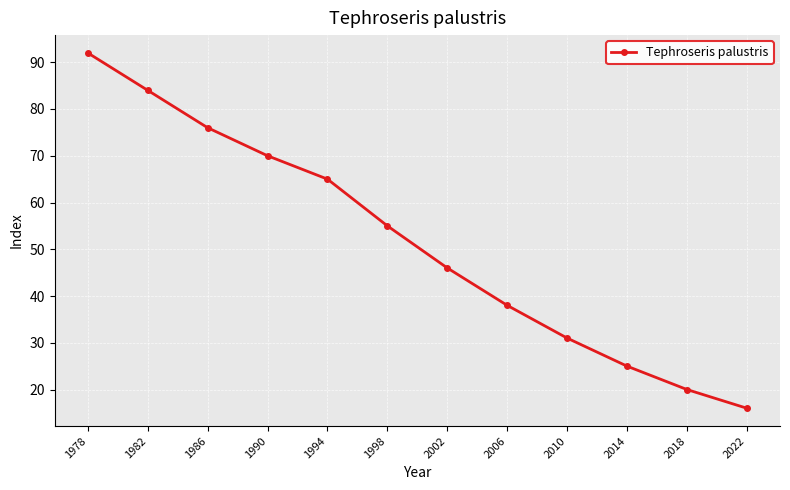

What is the value of the 4th point from the left?

70